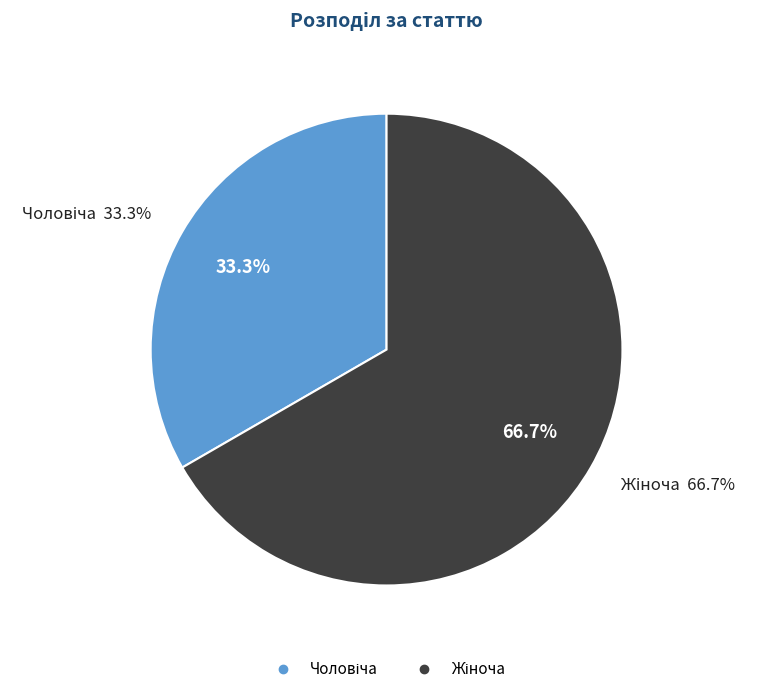

Between Жіноча and Чоловіча, which is larger?

Жіноча